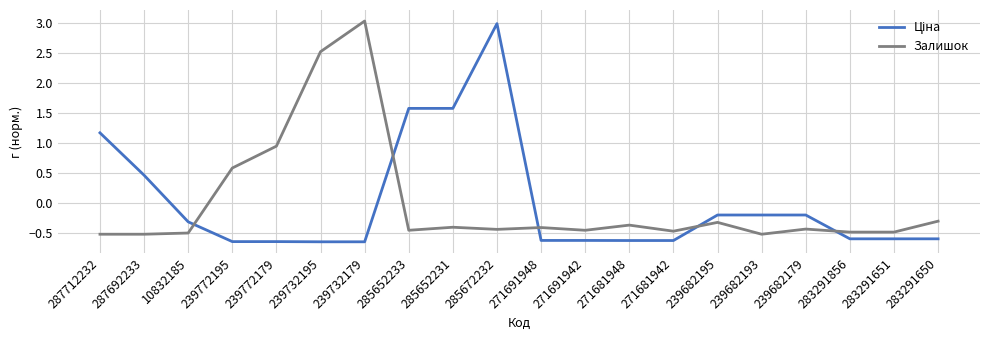

What is the maximum value shown in the chart?

3.0